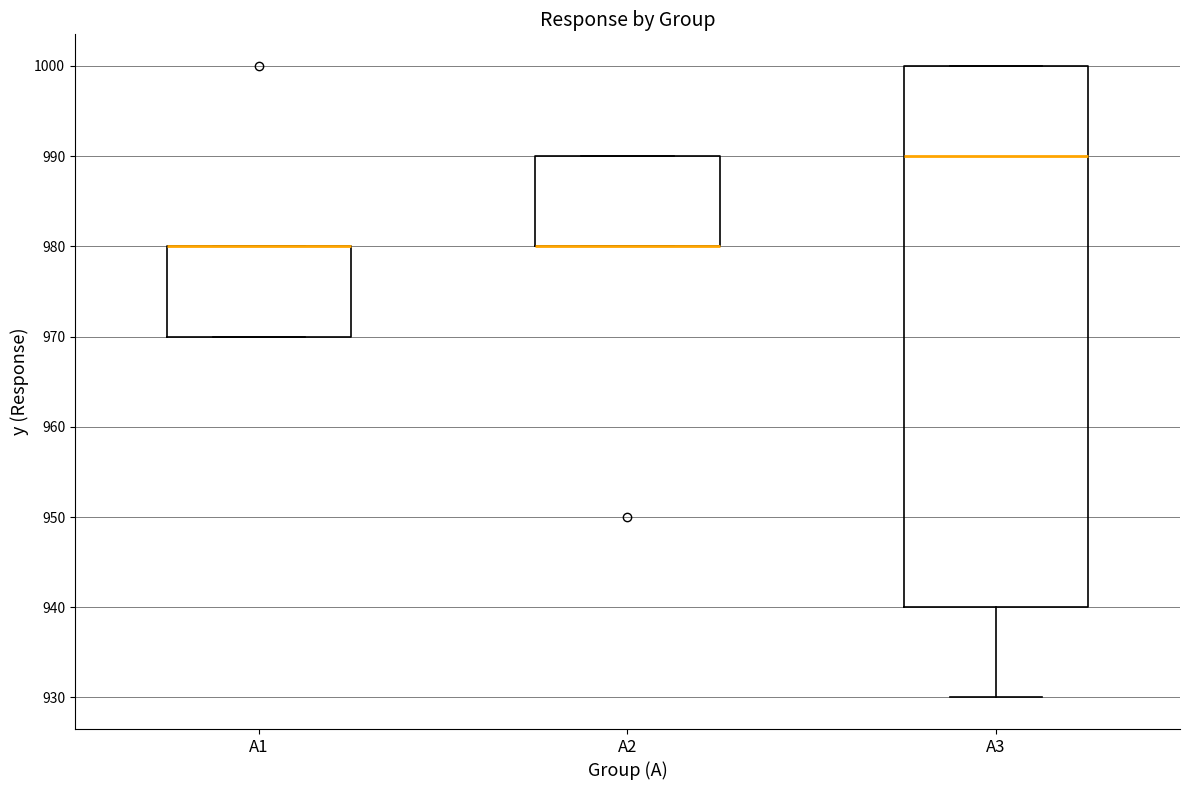

Reading left to right, read every box against the y-axis: the position of its median line, the range the box covers, and the ends of its whiskers. The values are not printed on the chart, so give them approximately, as read against the axis.

A1: median 980 (drawn on the box's upper edge), box 970 to 980, whiskers 970 to 980
A2: median 980 (drawn on the box's lower edge), box 980 to 990, whiskers 980 to 990
A3: median 990, box 940 to 1000, whiskers 930 to 1000